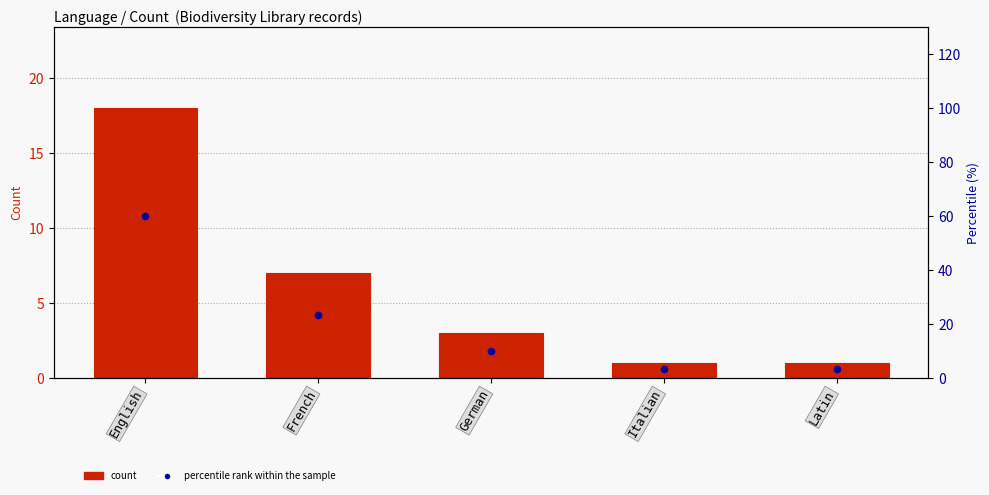

Which series contains the highest Y value?

percentile rank within the sample